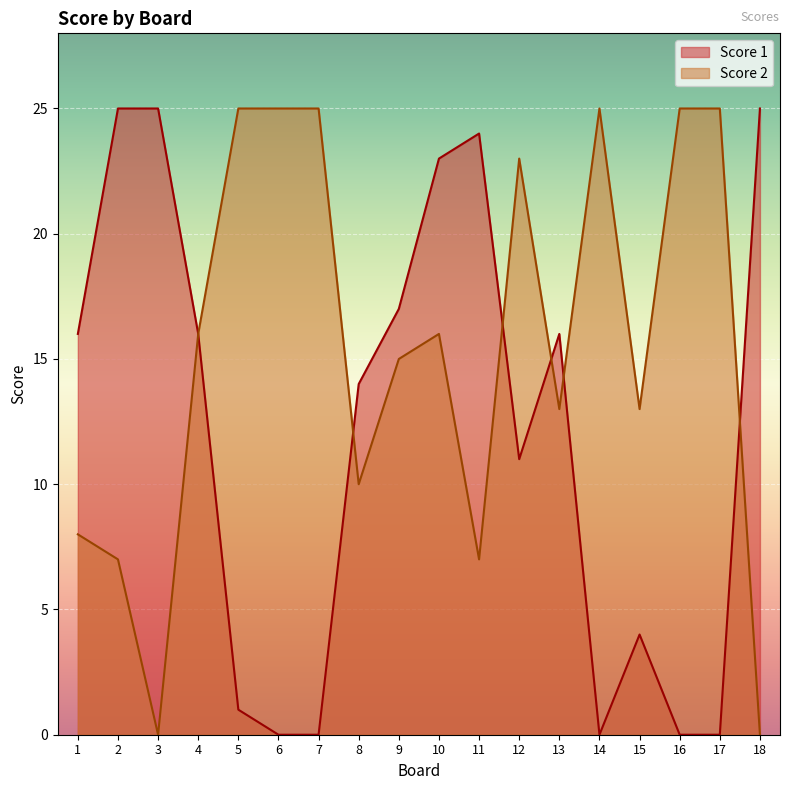

Which category has the lowest value in the Score 2 series?

3